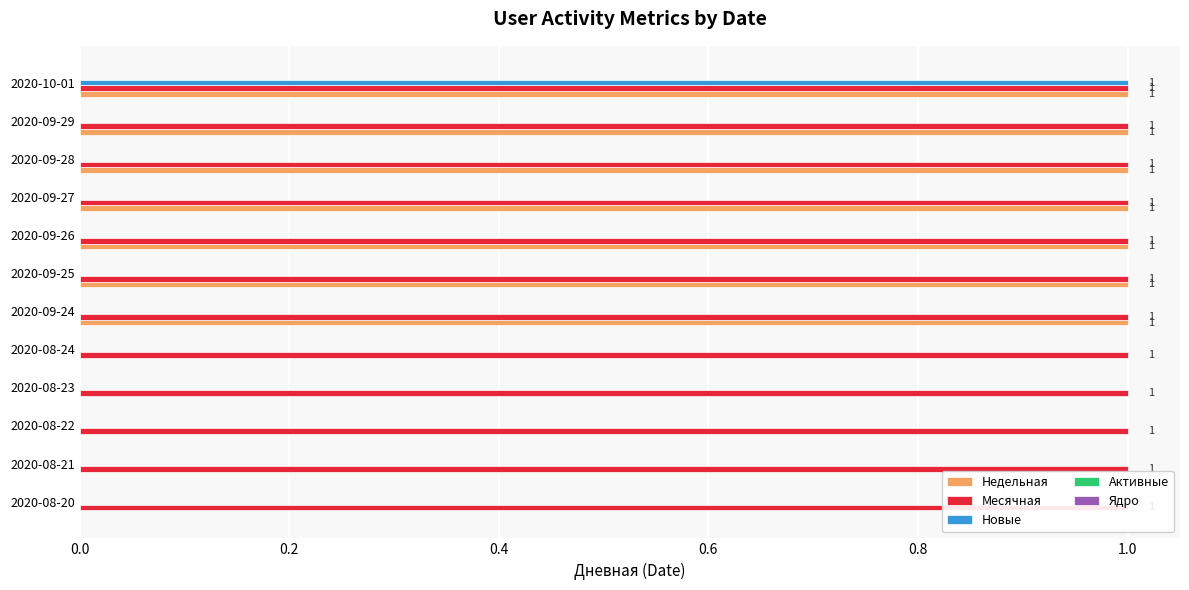

Which series has the largest total across all categories?

Недельная